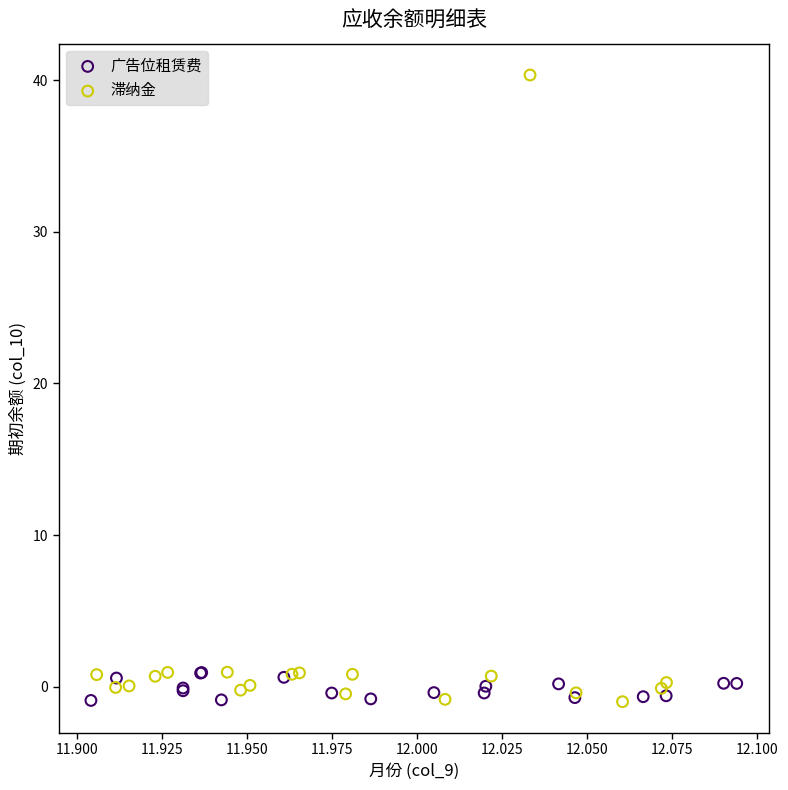

Which series contains the highest Y value?

滞纳金